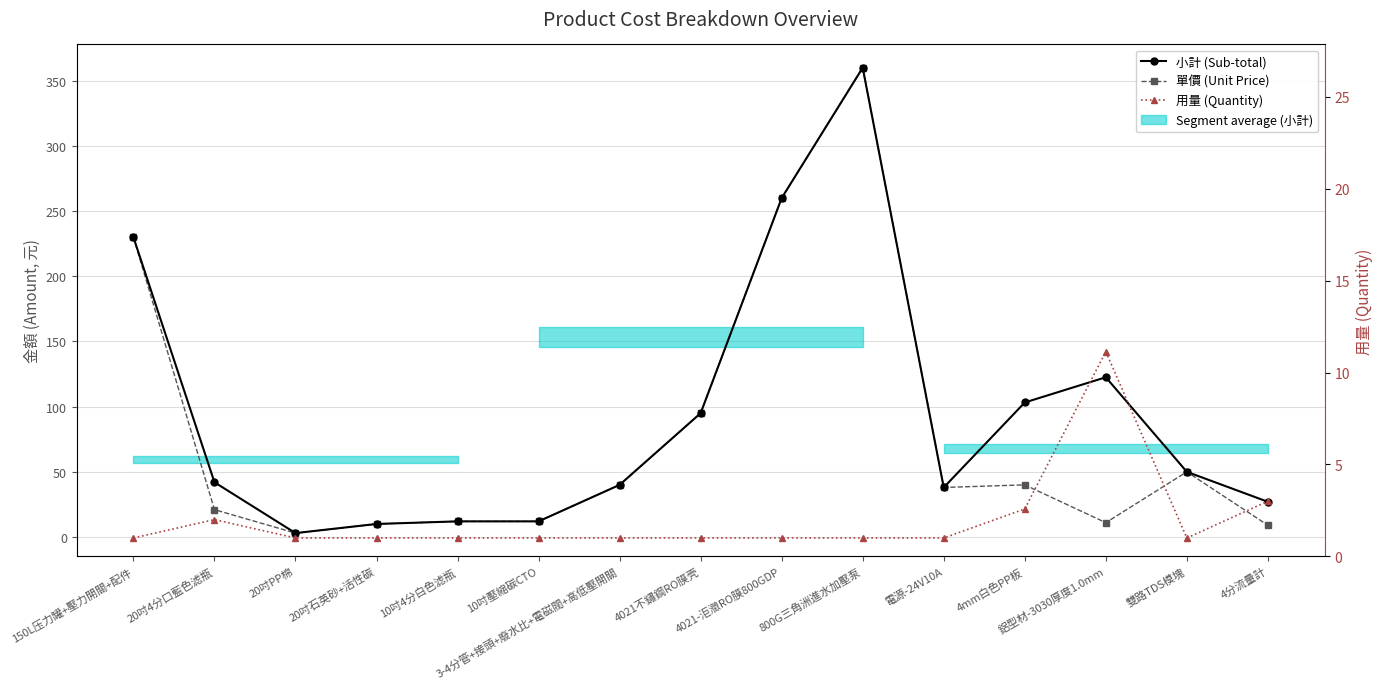

Where is the first local minimum for 用量 (Quantity)?

雙路TDS模塊